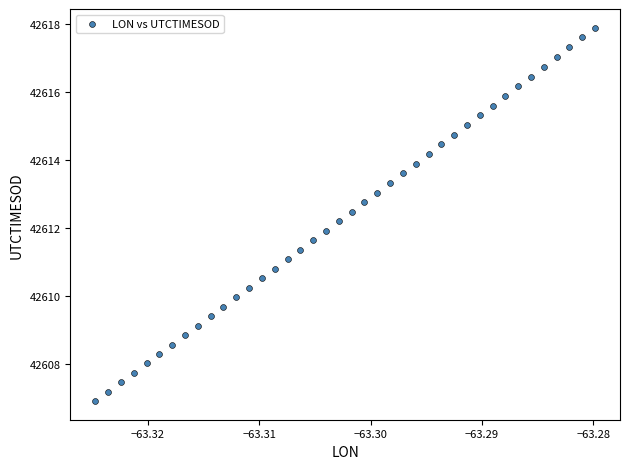

What is the range of Y values (max minus min)?

11.0